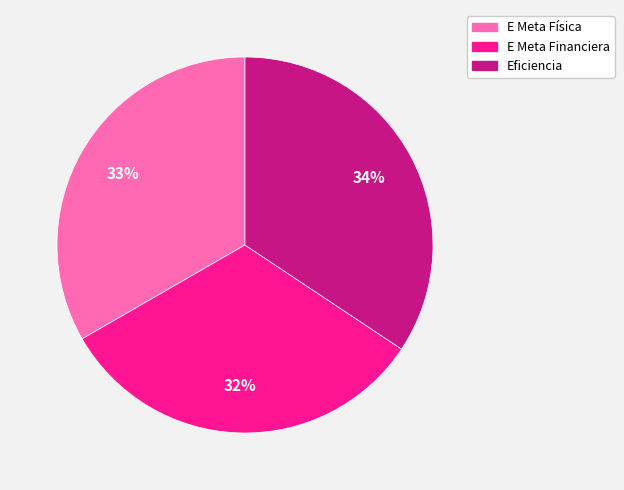

Is it true that E Meta Financiera is 32% of the pie?

True